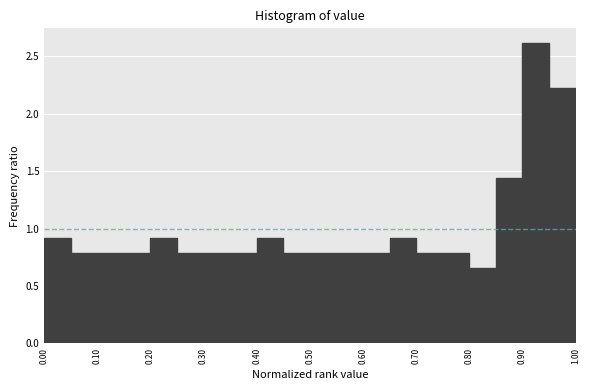

How tall is the bar that spans 0.75 to 0.80 on the x-axis? The values are not printed on the chart, so give them approximately, as read against the axis.

0.80